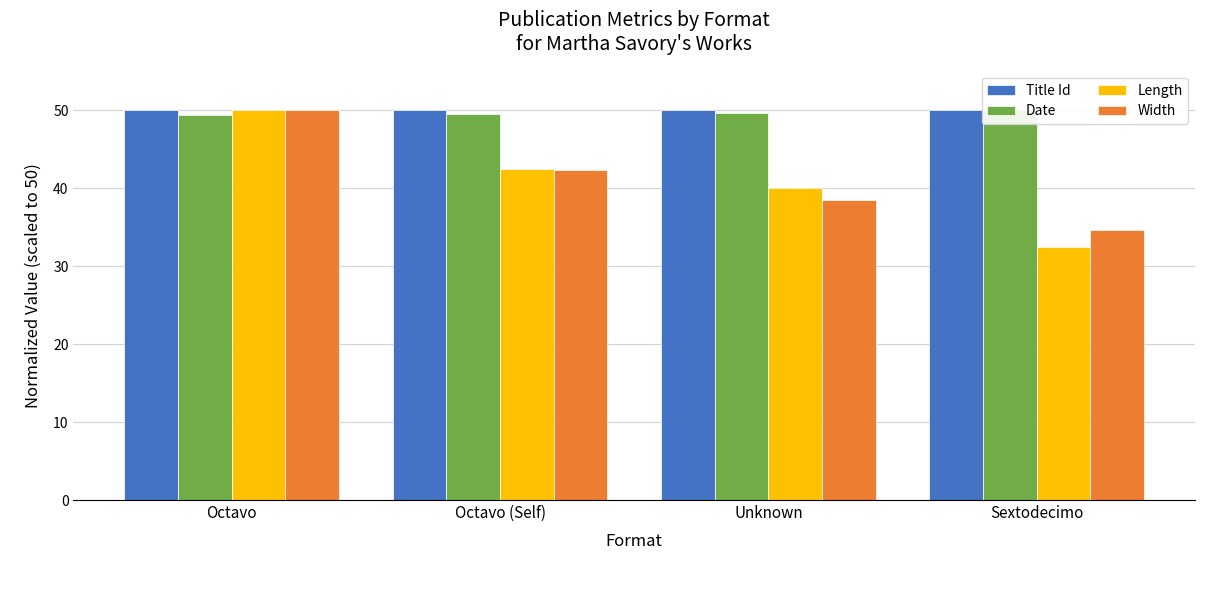

At which category is the sum across all series the highest?

Octavo